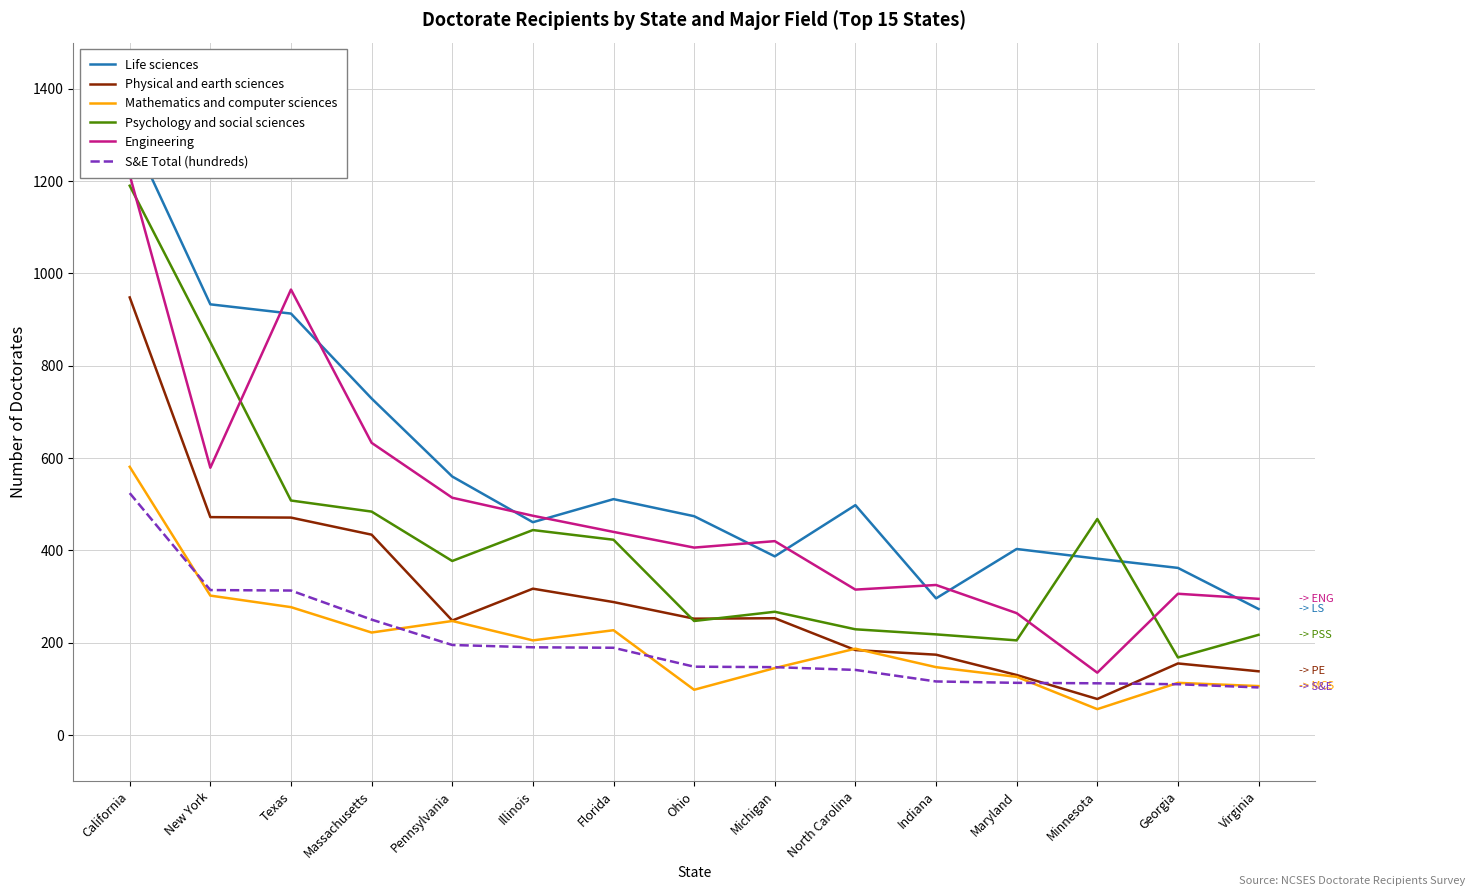

Rank the categories by Life sciences value from highest to lowest.

California, New York, Texas, Massachusetts, Pennsylvania, Florida, North Carolina, Ohio, Illinois, Maryland, Michigan, Minnesota, Georgia, Indiana, Virginia